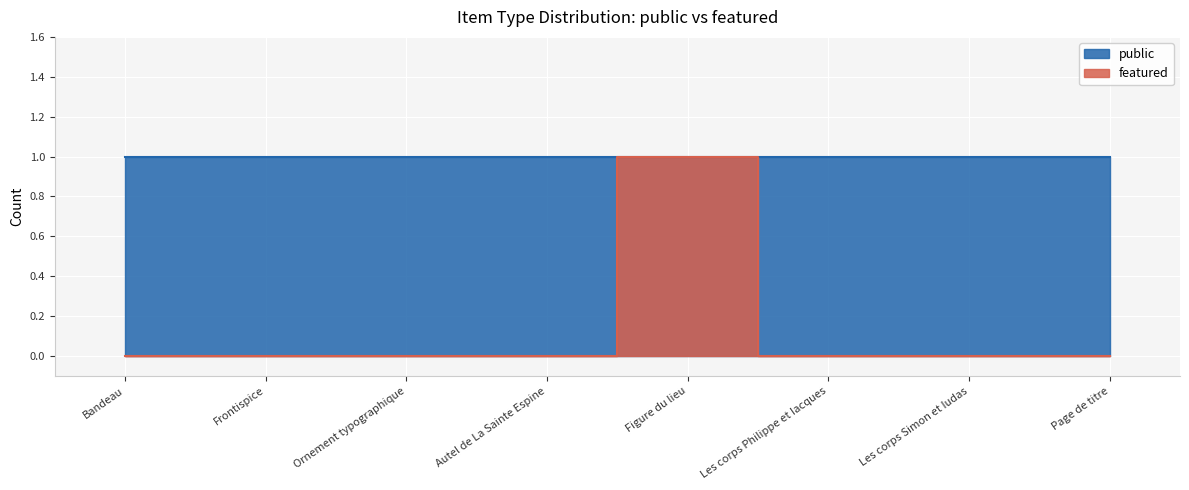

What is the change in value from Ornement typographique to Figure du lieu?

+1